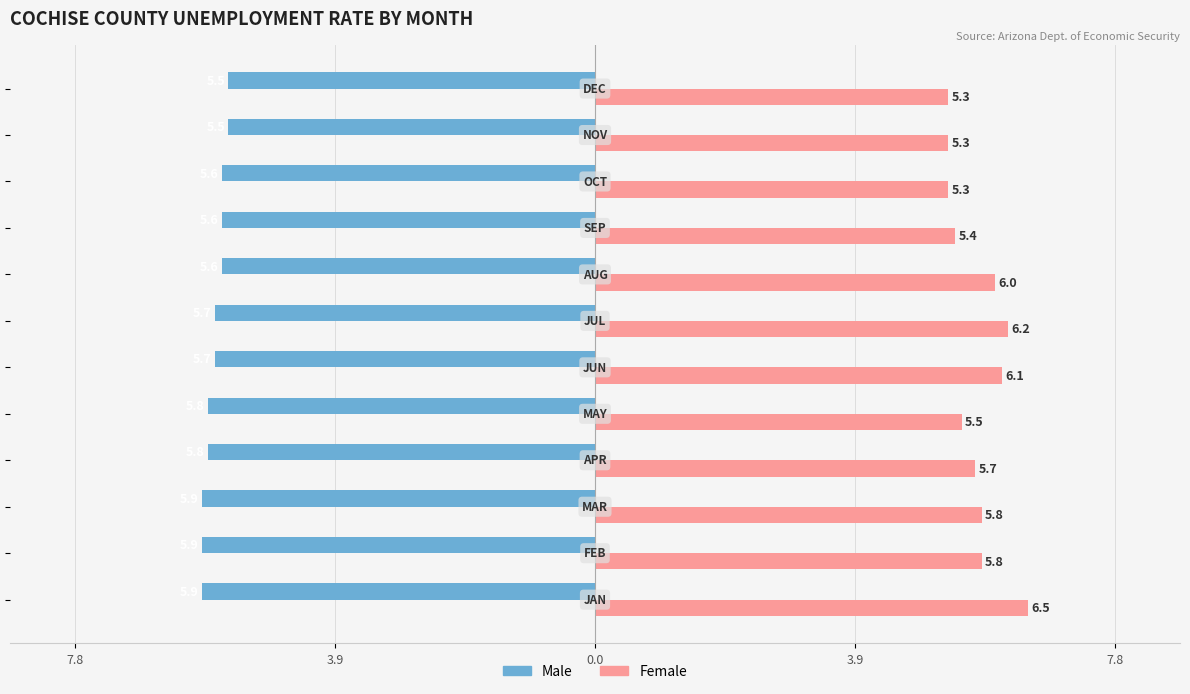

What is the difference between the second highest and second lowest values in the Male series?

0.4